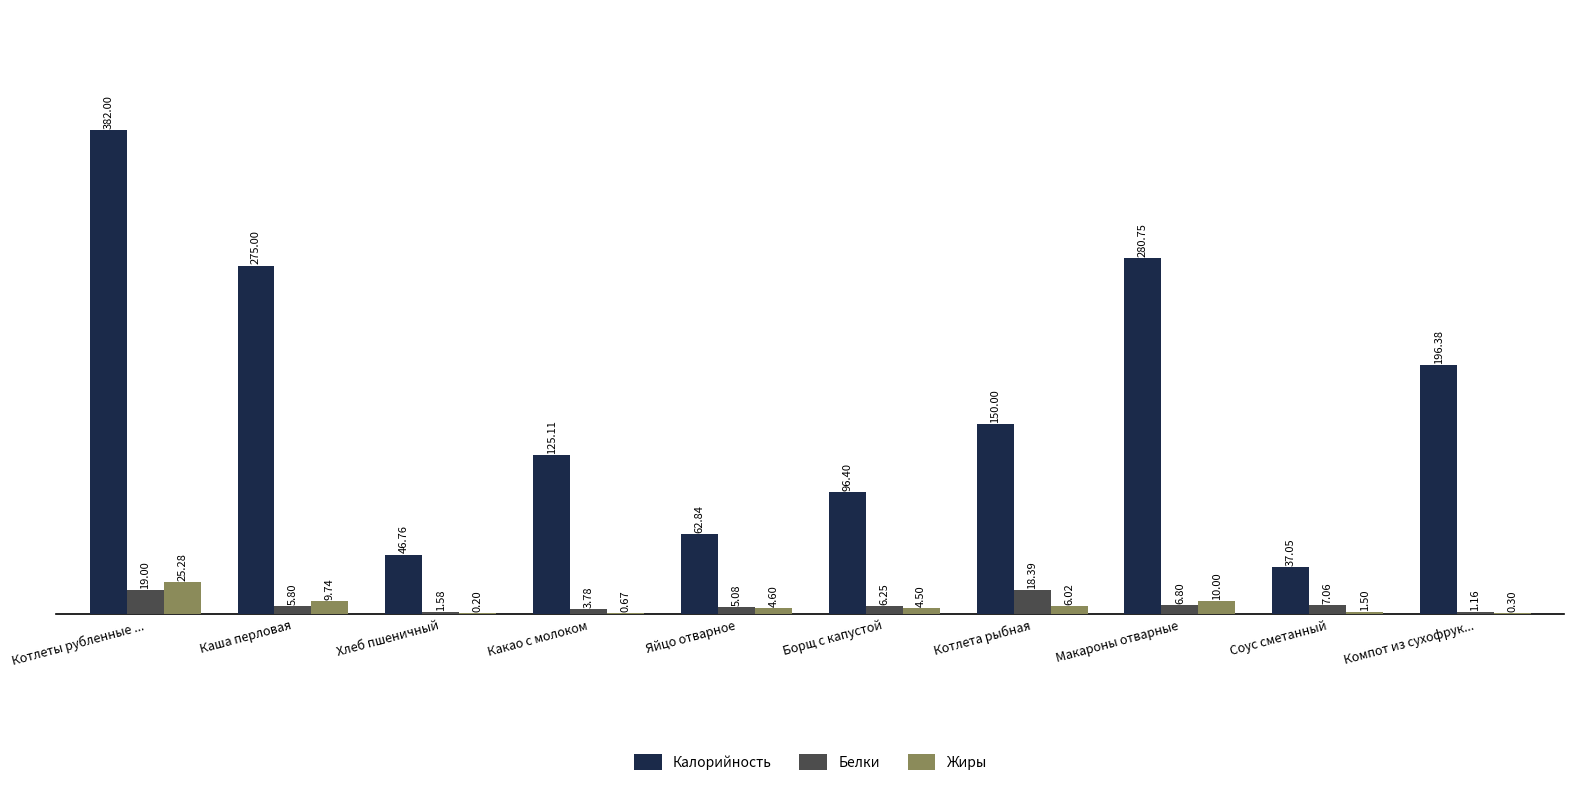

Are the bars horizontal?

No